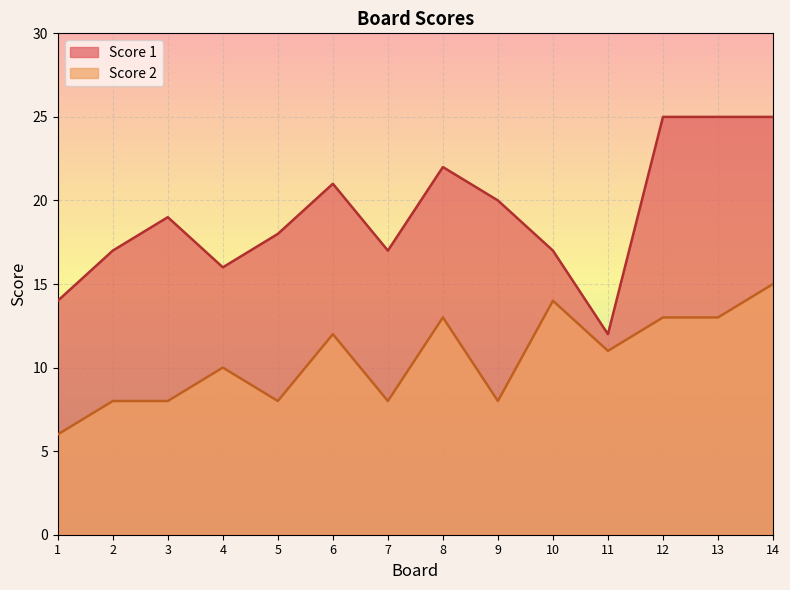

What is the value of the Score 2 point at the 2nd from the left?

8